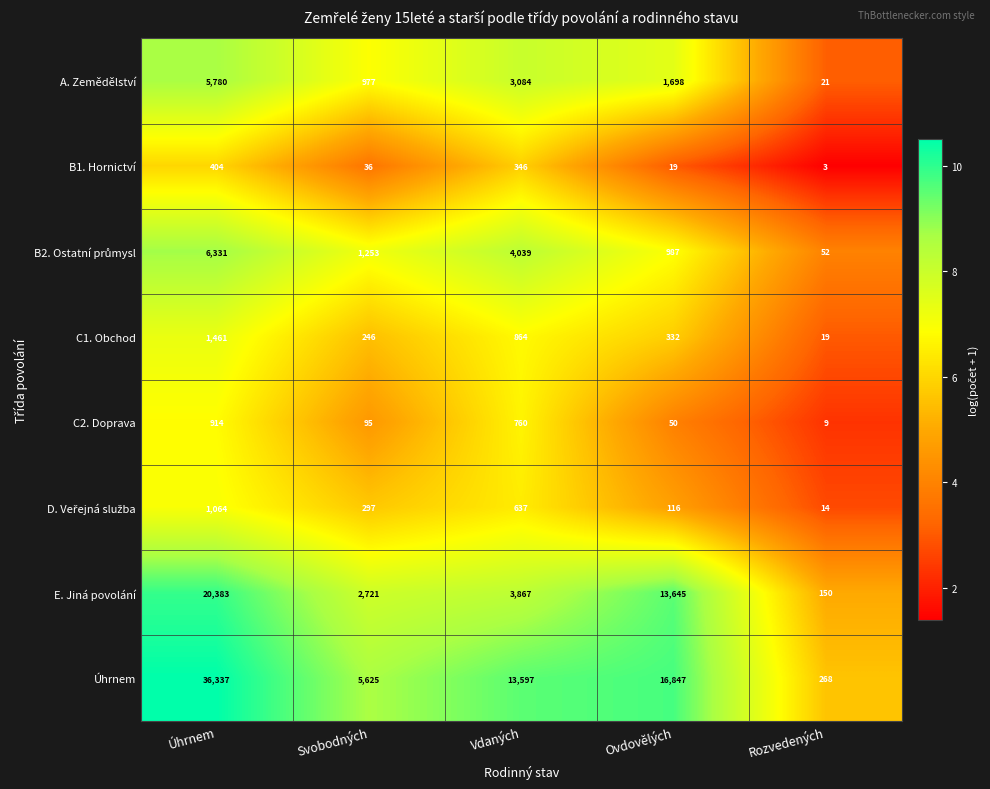

Is the value of Úhrnem at Svobodných greater than the value of E. Jiná povolání at Vdaných?

Yes